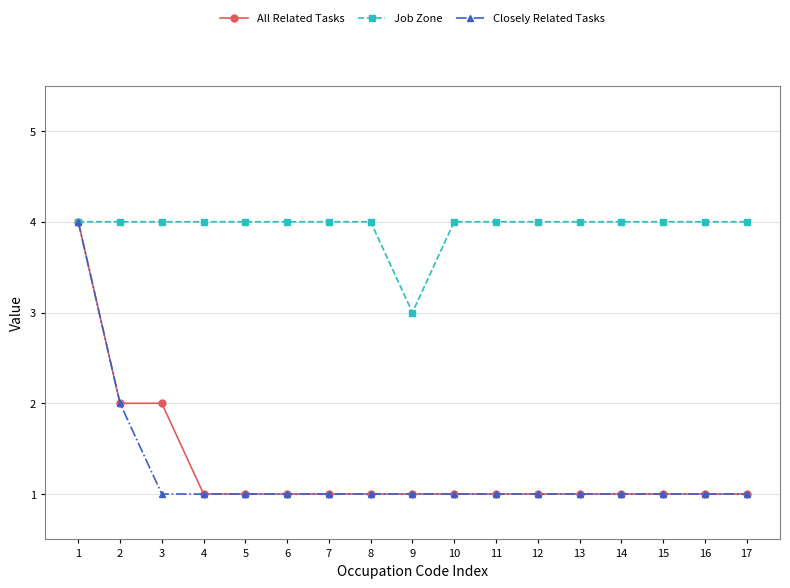

Reading left to right, list all the values displayed in this chart.

All Related Tasks: 4	2	2	1	1	1	1	1	1	1	1	1	1	1	1	1	1
Job Zone: 4	4	4	4	4	4	4	4	3	4	4	4	4	4	4	4	4
Closely Related Tasks: 4	2	1	1	1	1	1	1	1	1	1	1	1	1	1	1	1